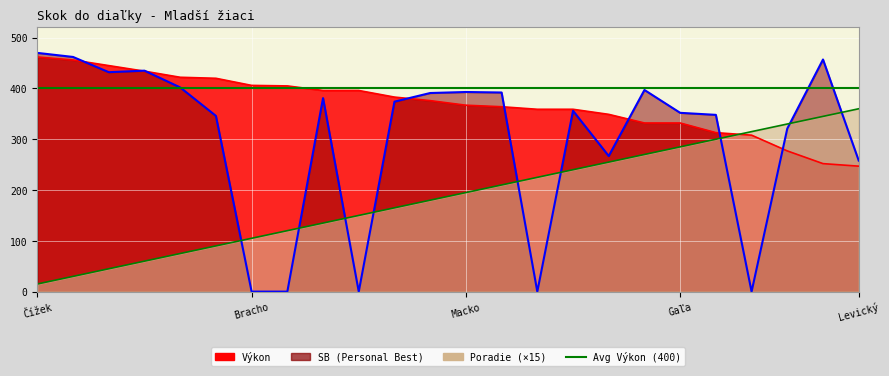

Reading left to right, what are all the values shown in this chart?

Výkon: Čížek=462	Graban=456	Kaľuha=445	Vrabeľ=434	Packo=422	Gajdoš=420	Bracho=406	Valent=405	Bednár=396	Fedák=396	Selecký=383	Kochan=376	Macko=367	Elek=364	Švída=359	Gergely=359	Solár=349	Horvath=332	Gaľa=332	Smutný=313	Taňkoš=308	Mruz=277	Csontos=252	Levický=247
SB: Čížek=470	Graban=462	Kaľuha=432	Vrabeľ=435	Packo=402	Gajdoš=346	Bracho=0	Valent=0	Bednár=381	Fedák=0	Selecký=374	Kochan=391	Macko=393	Elek=392	Švída=0	Gergely=356	Solár=267	Horvath=397	Gaľa=352	Smutný=348	Taňkoš=0	Mruz=321	Csontos=457	Levický=258
Poradie: Čížek=15	Graban=30	Kaľuha=45	Vrabeľ=60	Packo=75	Gajdoš=90	Bracho=105	Valent=120	Bednár=135	Fedák=150	Selecký=165	Kochan=180	Macko=195	Elek=210	Švída=225	Gergely=240	Solár=255	Horvath=270	Gaľa=285	Smutný=300	Taňkoš=315	Mruz=330	Csontos=345	Levický=360